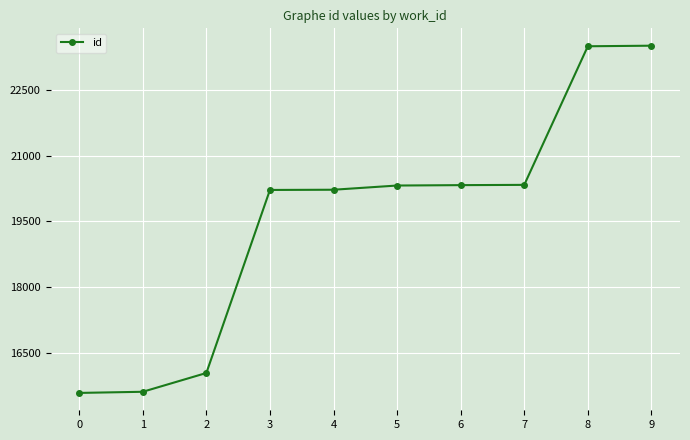

Does the chart display data point markers on the line(s)?

Yes